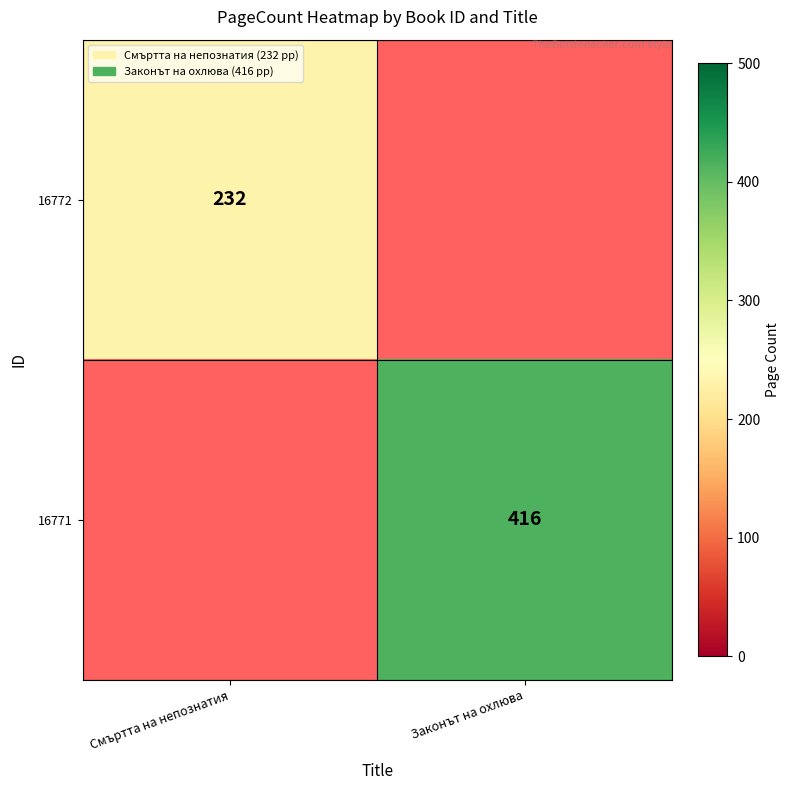

Is it true that 16772 equals 232 at Смъртта на непознатия?

True